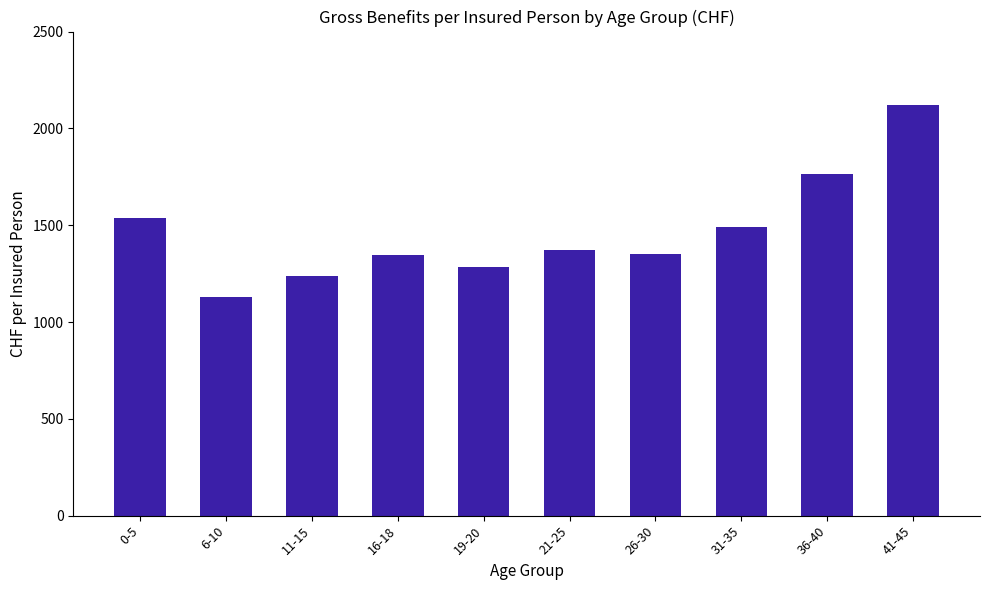

What is the change in value from 6-10 to 36-40?

+639.4